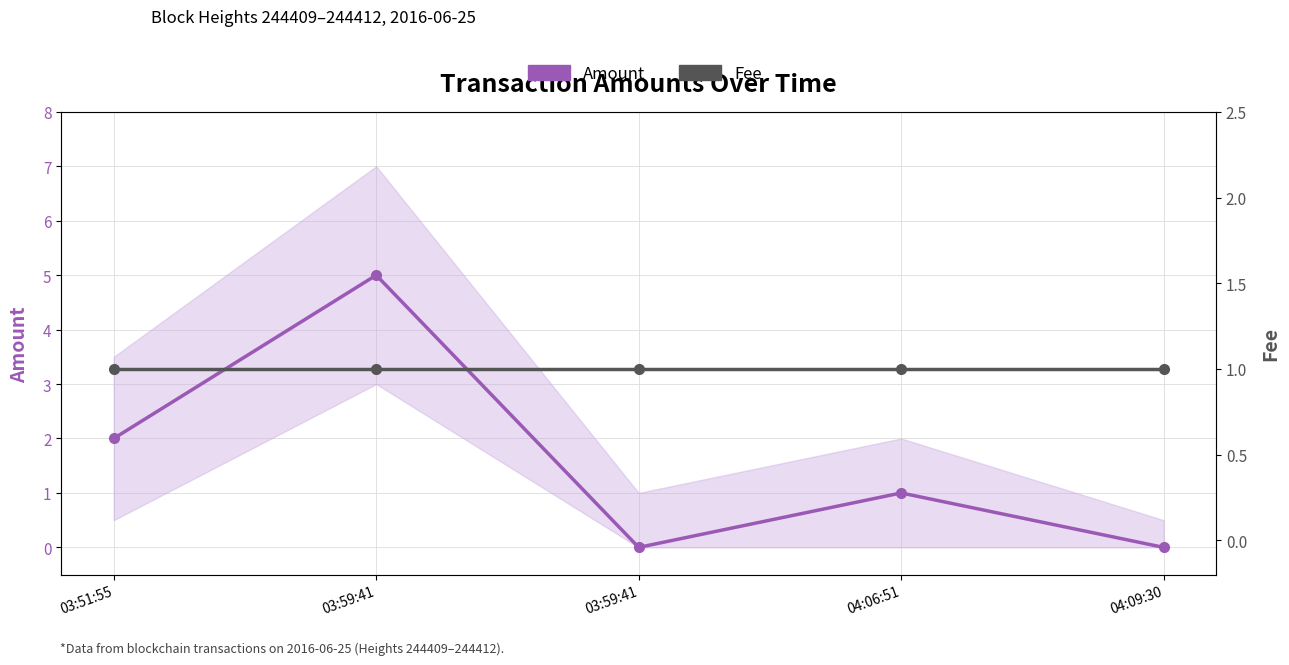

Is it true that Fee equals 1 at 03:59:41?

True